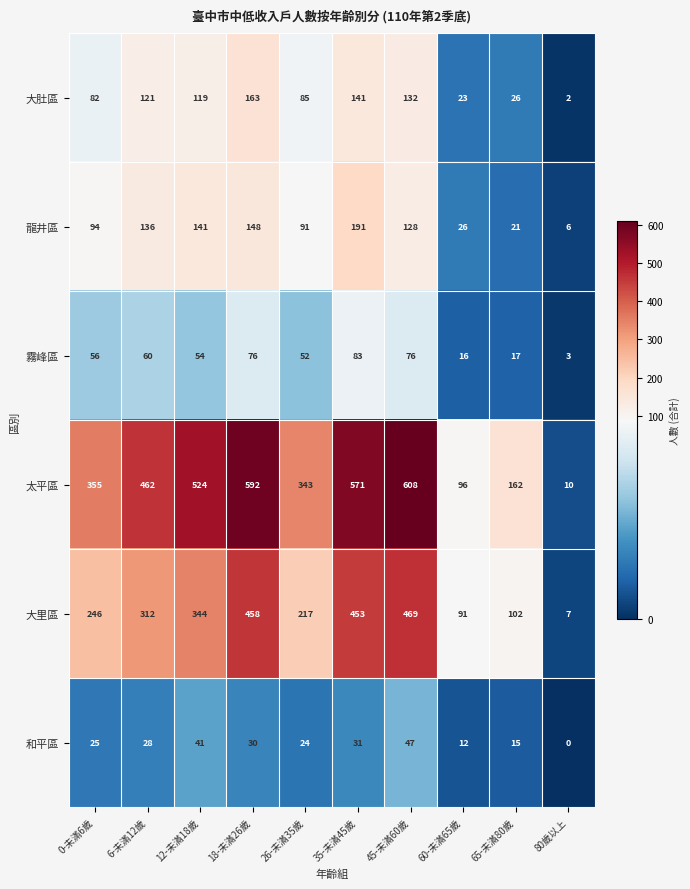

Where is 和平區 nearest to the value 23?

26-未滿35歲